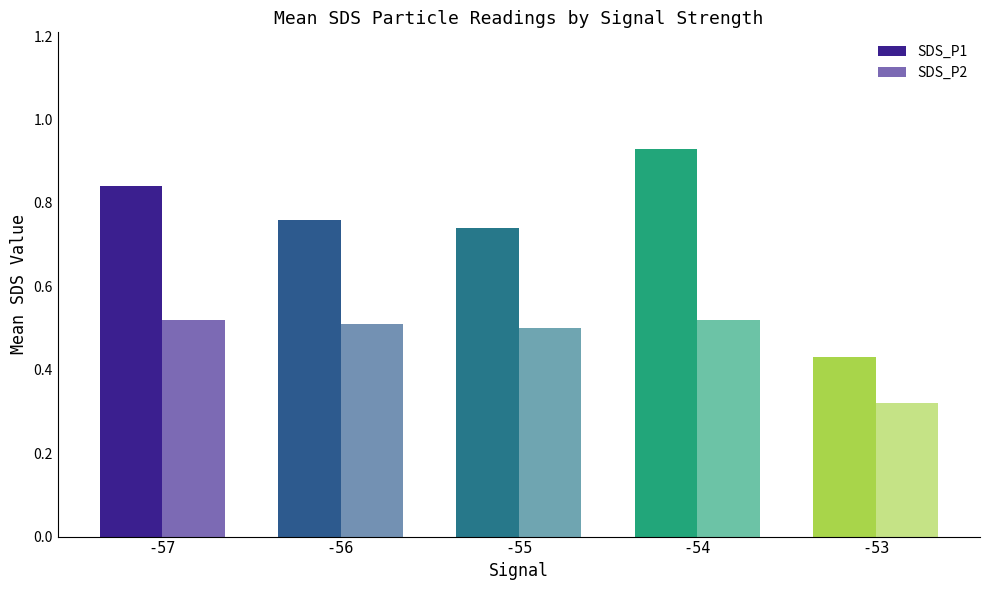

What is the spread (max minus min) of values at -56?

0.2